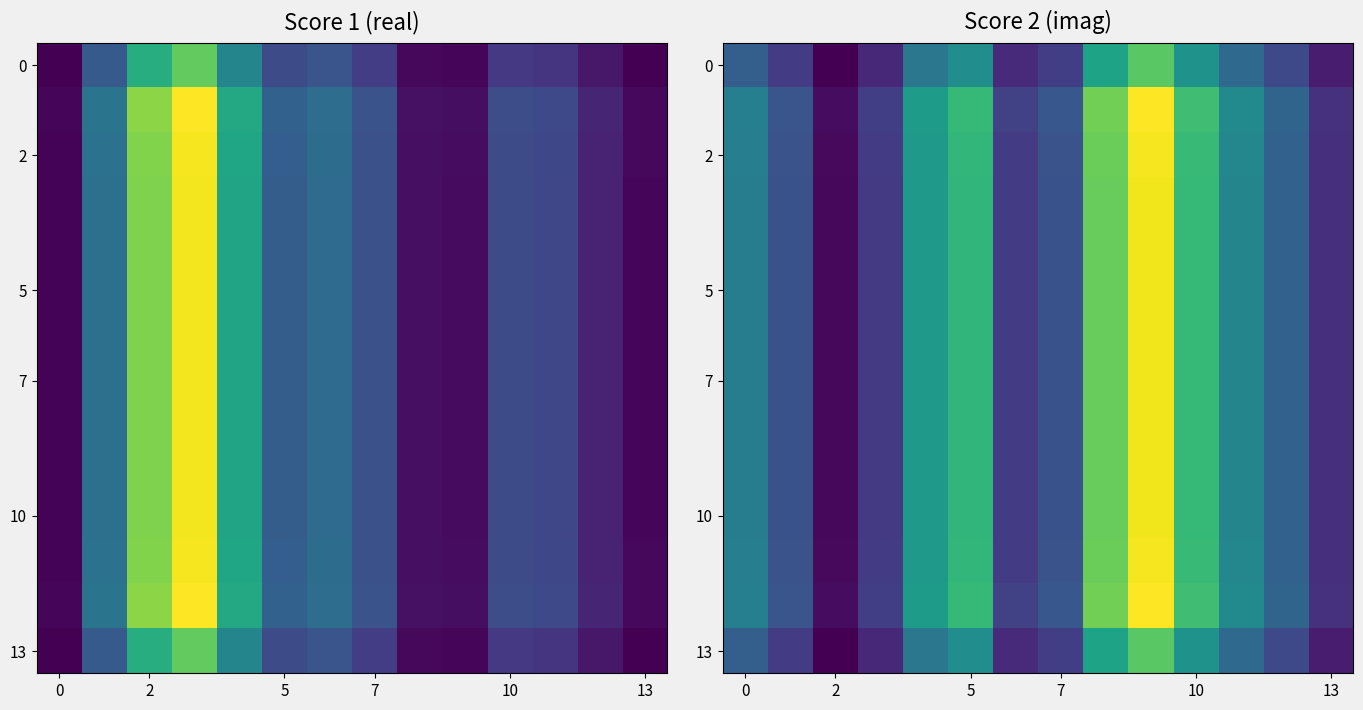

What is the average value of the 13 series?

0.3